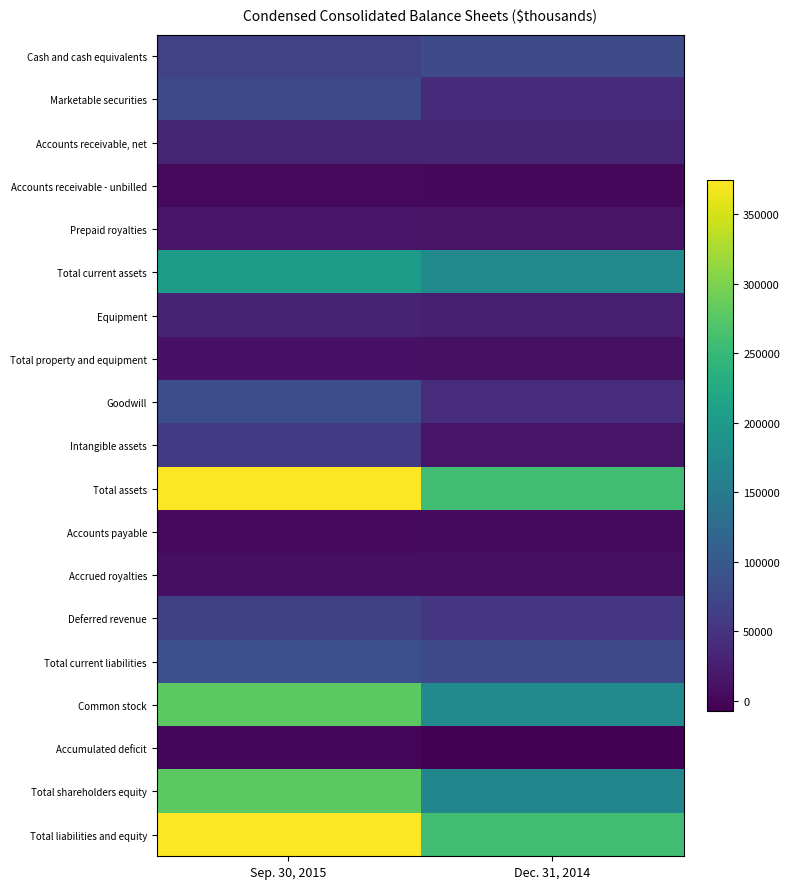

At which category does the chart reach its peak across all series?

Sep. 30, 2015